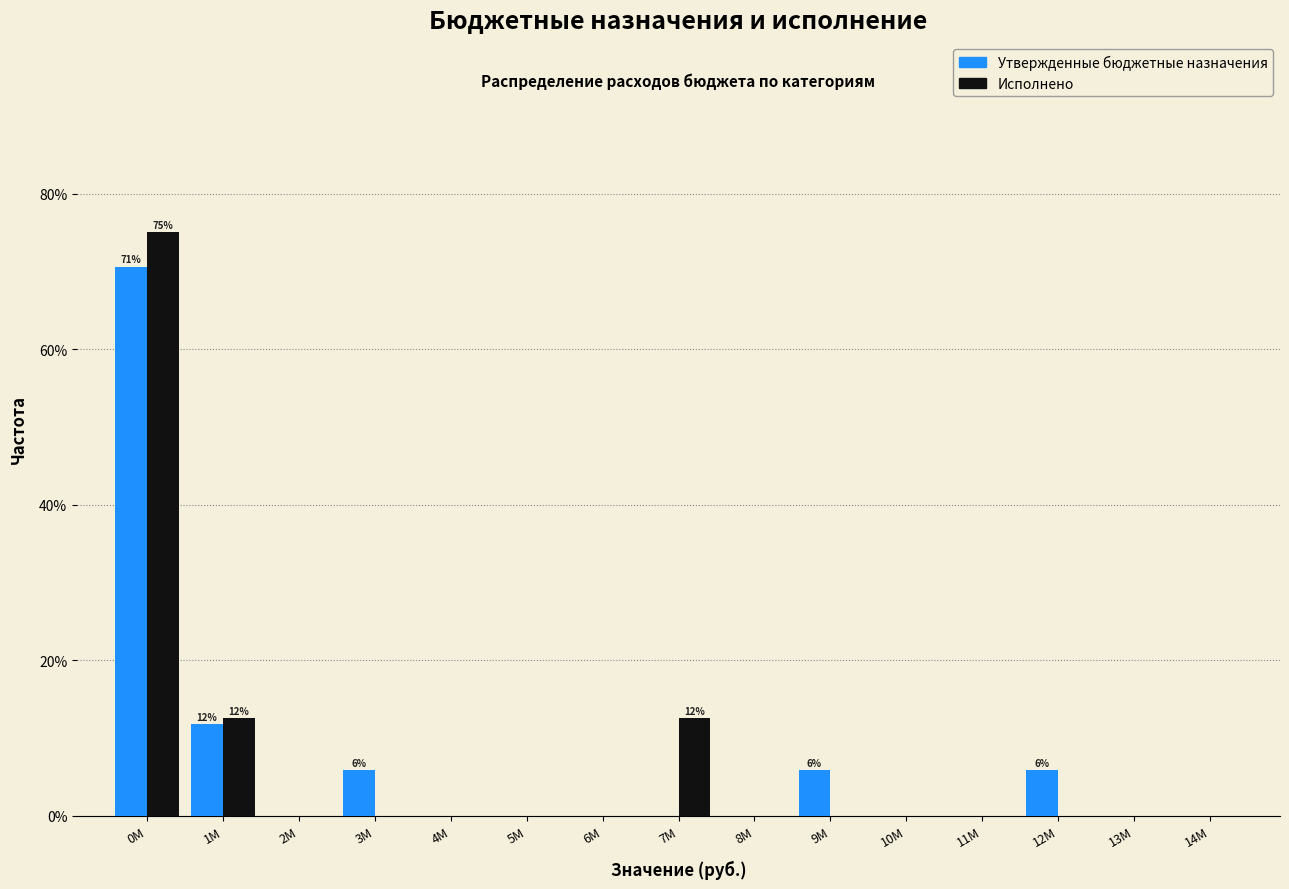

Reading right to left, list all the values displayed in this chart.

Утвержденные бюджетные назначения: 14M=0.0	13M=0.0	12M=5.9	11M=0.0	10M=0.0	9M=5.9	8M=0.0	7M=0.0	6M=0.0	5M=0.0	4M=0.0	3M=5.9	2M=0.0	1M=11.8	0M=70.6
Исполнено: 14M=0.0	13M=0.0	12M=0.0	11M=0.0	10M=0.0	9M=0.0	8M=0.0	7M=12.5	6M=0.0	5M=0.0	4M=0.0	3M=0.0	2M=0.0	1M=12.5	0M=75.0